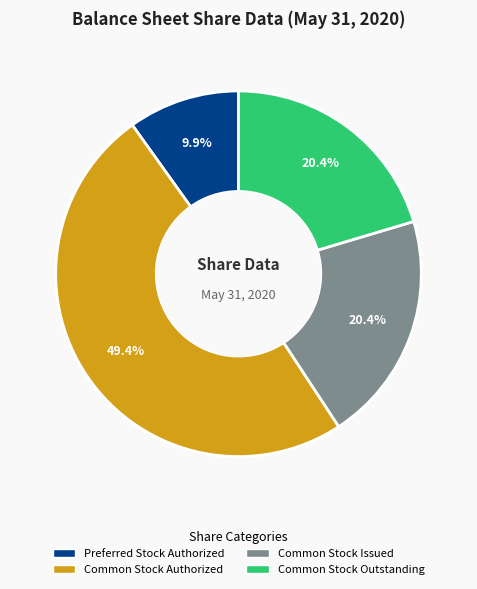

Is there any slice that represents more than half of the pie?

No